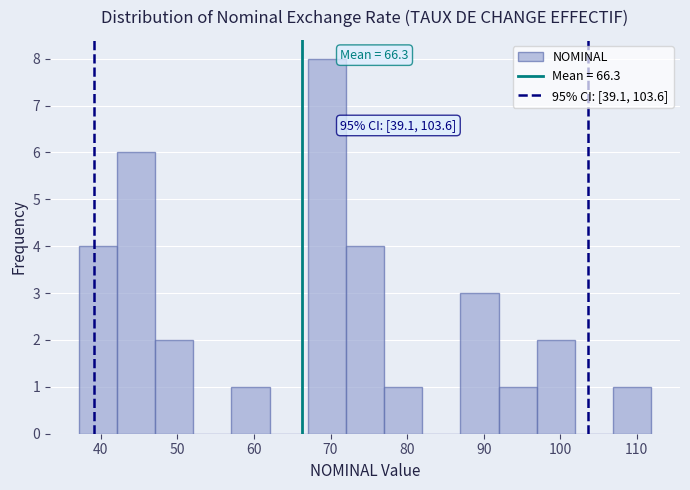

Which range on the x-axis has the tallest bar?

67 to 72